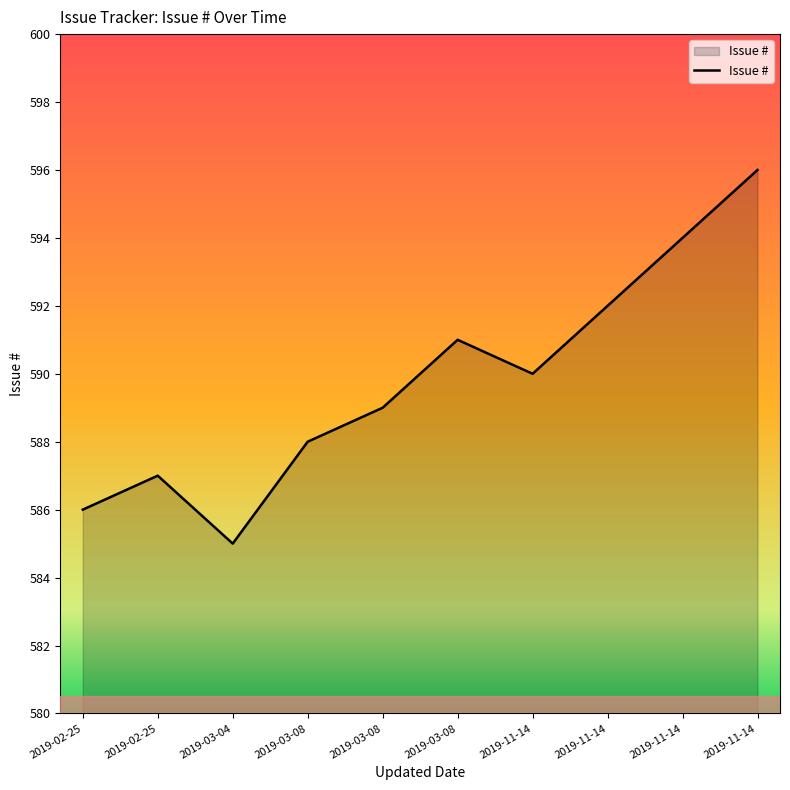

What is the difference between the maximum and minimum values?

11